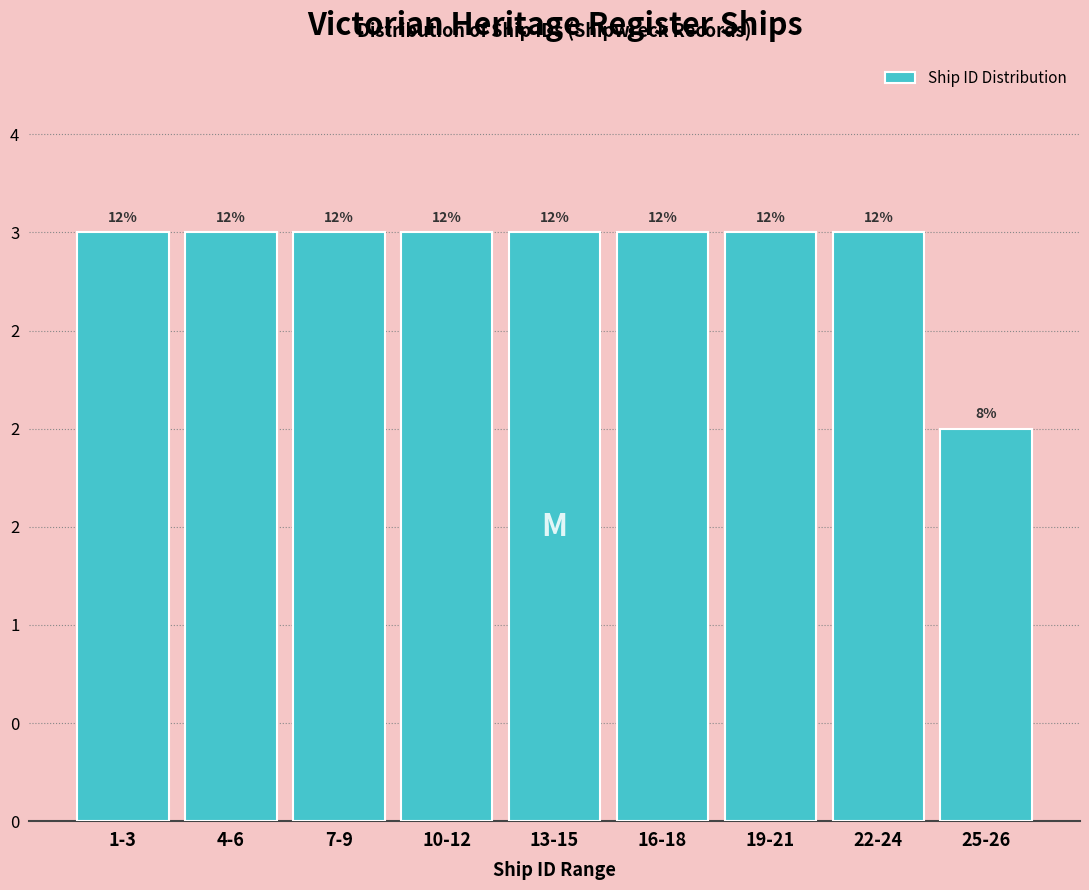

Does the chart contain any negative values?

No